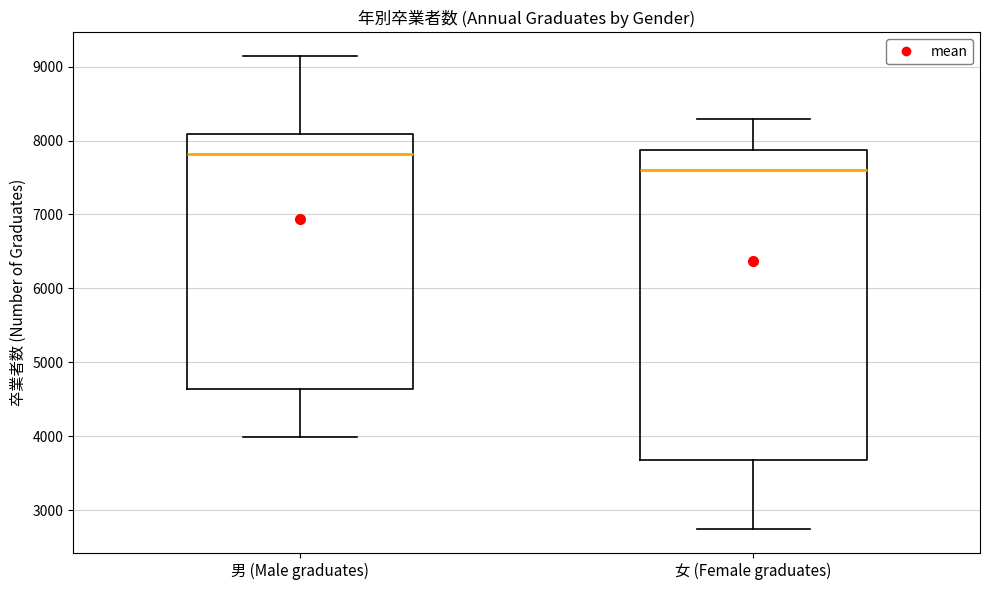

Reading left to right, read every box against the y-axis: the position of its median line, the range the box covers, and the ends of its whiskers. The values are not printed on the chart, so give them approximately, as read against the axis.

男 (Male graduates): median 7800, box 4600 to 8100, whiskers 4000 to 9100
女 (Female graduates): median 7600, box 3700 to 7900, whiskers 2700 to 8300